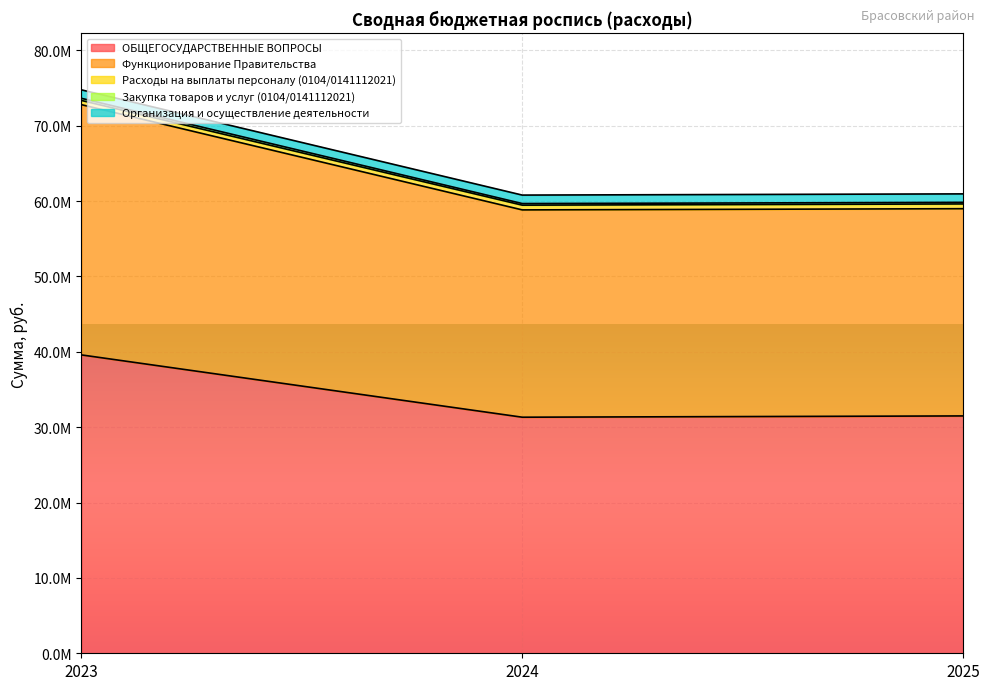

At which category is the sum across all series the highest?

2023